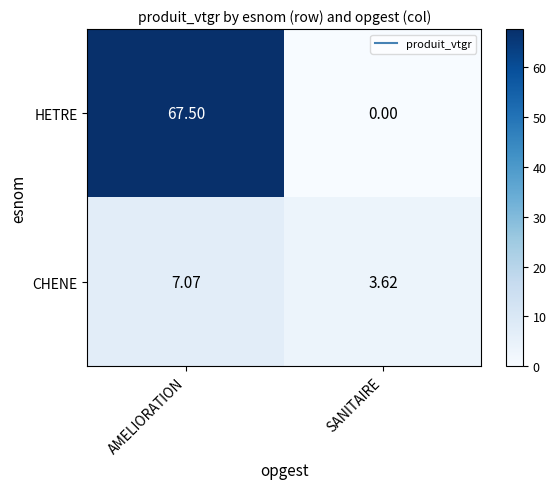

List the labels in order of HETRE value, largest first.

AMELIORATION, SANITAIRE